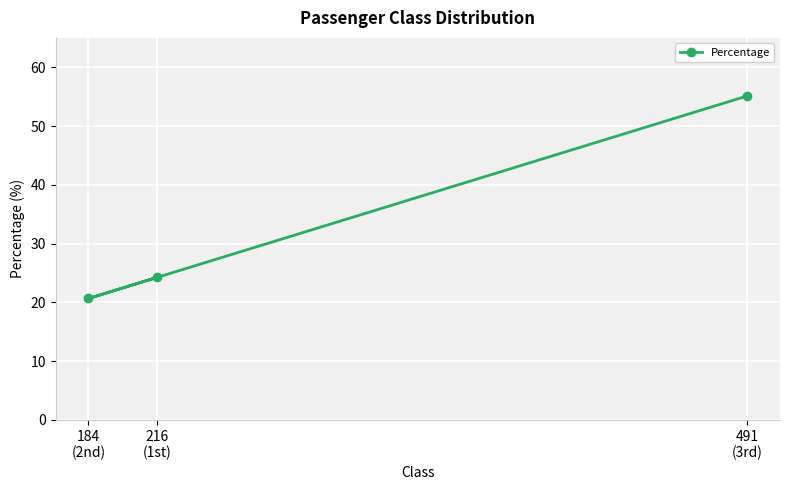

At which label does the data first exceed 24?

216
(1st)